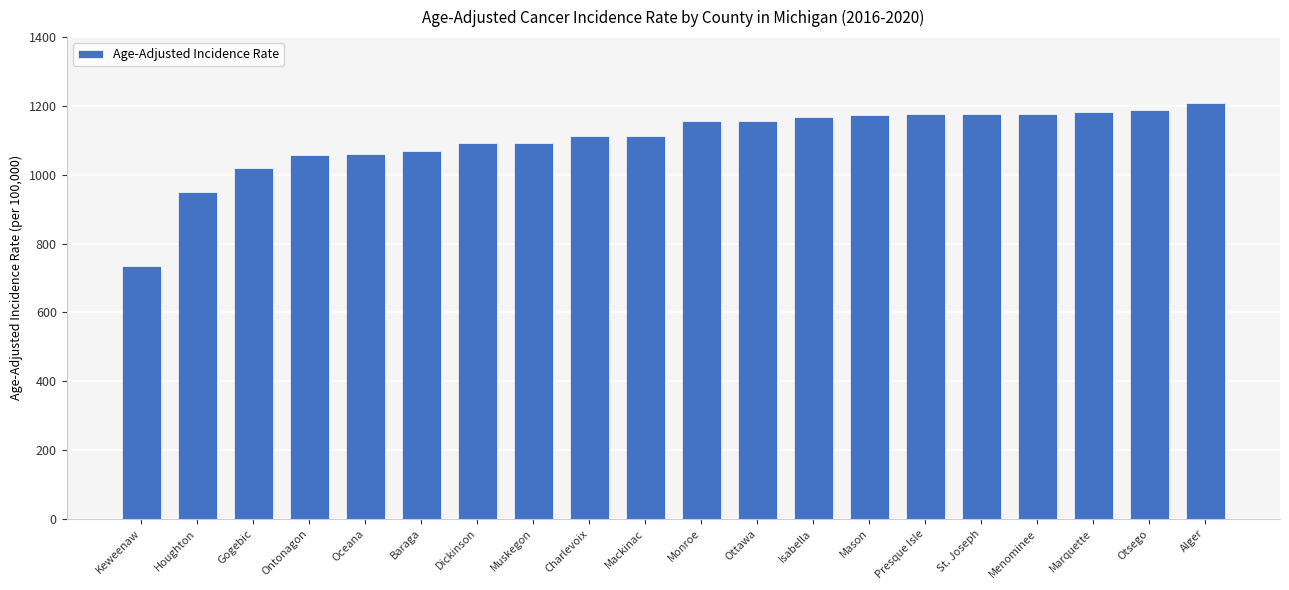

At which category does the chart reach its peak across all series?

Alger